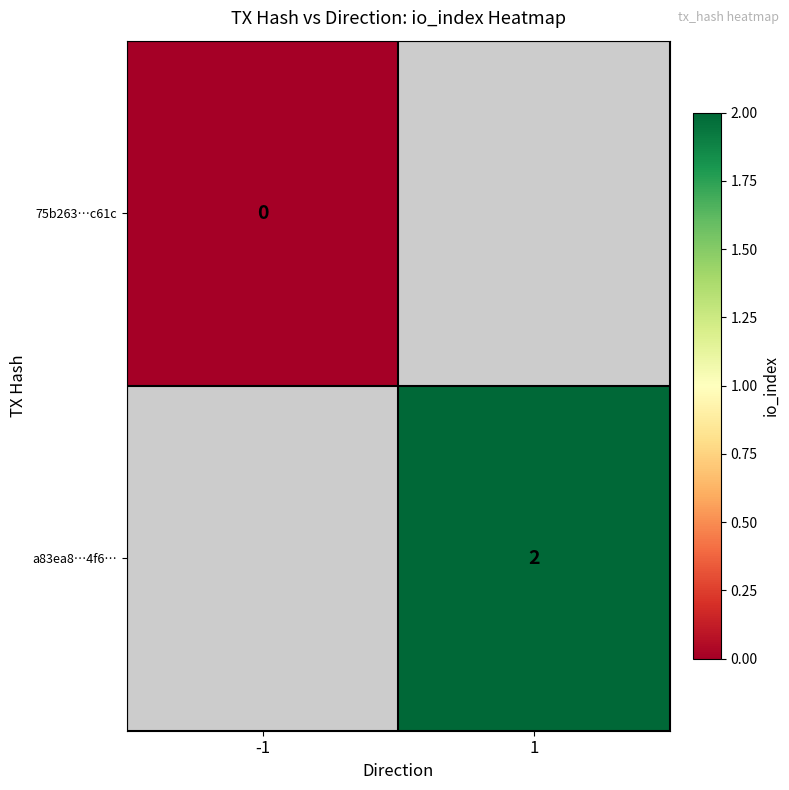

Is the value of 75b263…c61c at -1 greater than the value of a83ea8…4f6… at 1?

No